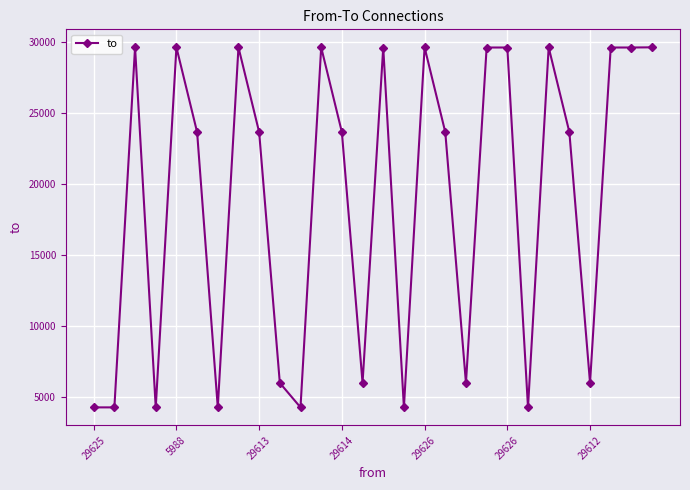

How many series are shown in this chart?

1